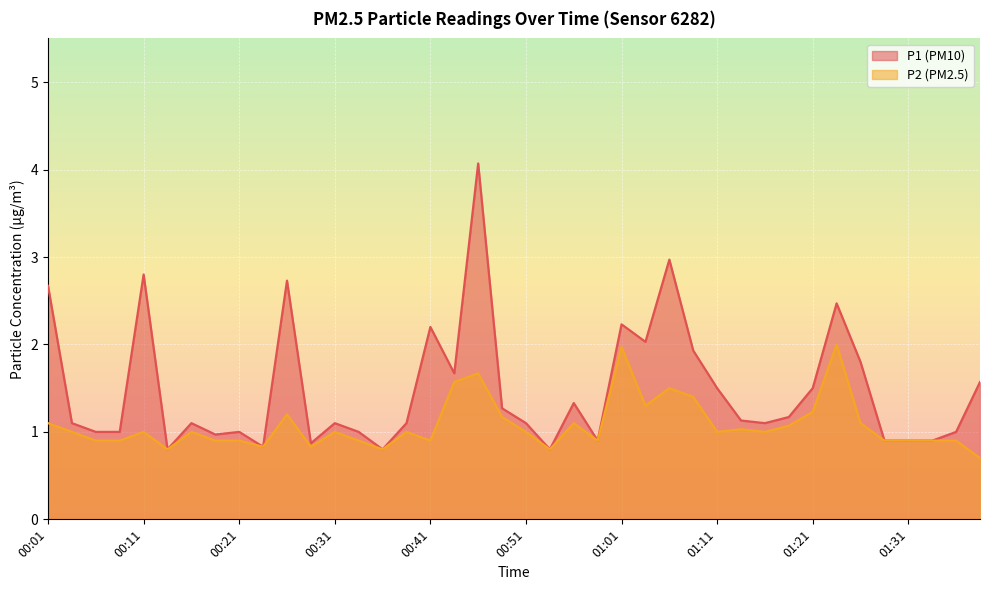

List the series in order of their overall mean, lowest first.

P2 (PM2.5), P1 (PM10)